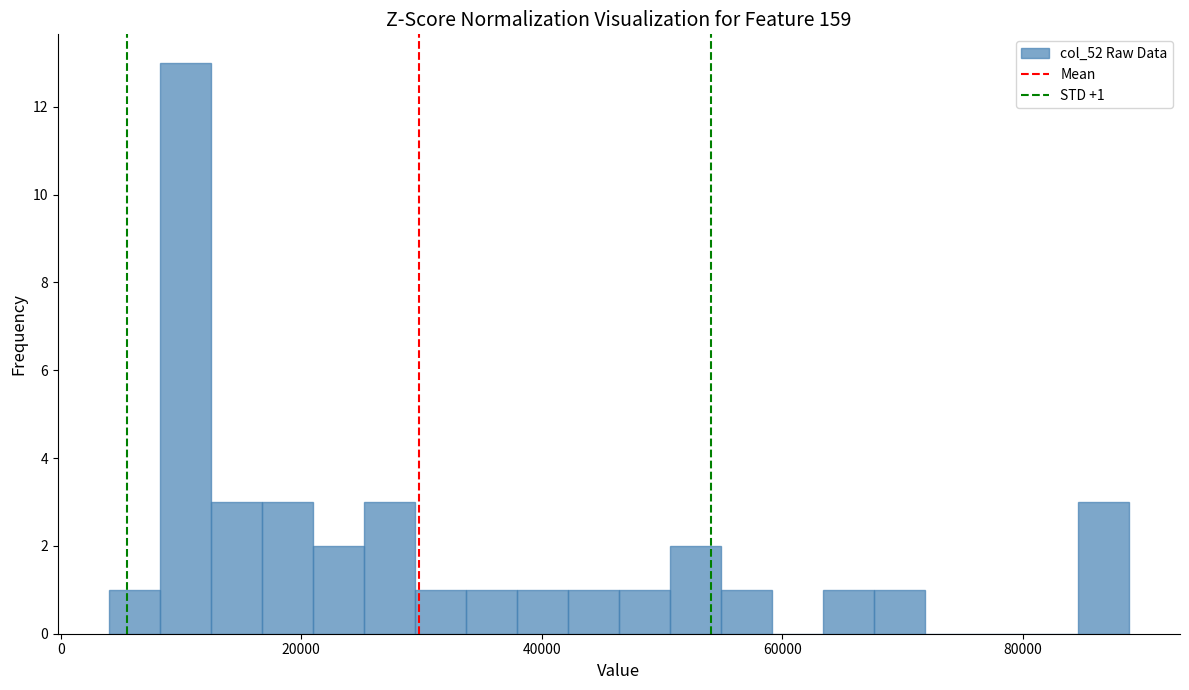

Read against the x-axis, roughly where is the centre of the tallest bar?

10000